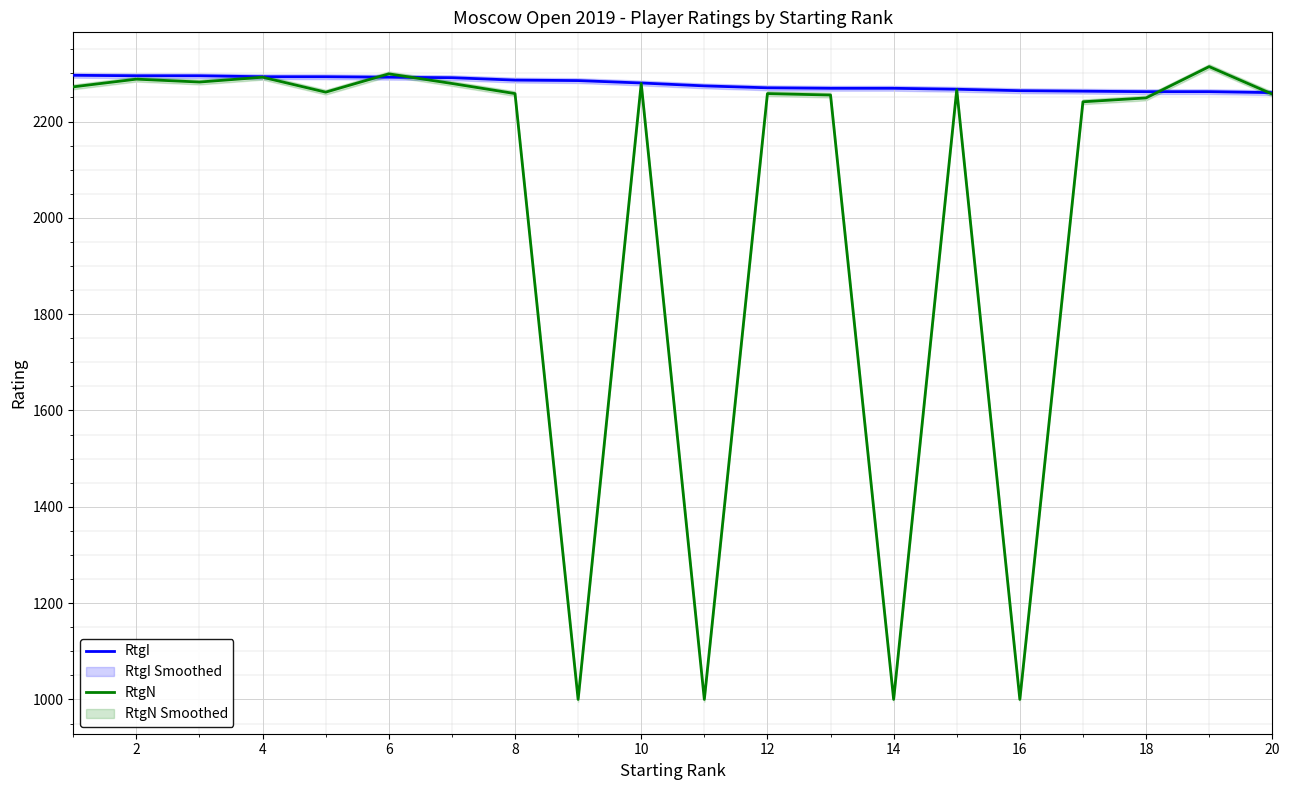

True or false: RtgN has more than 0 points higher than both neighbors.

True